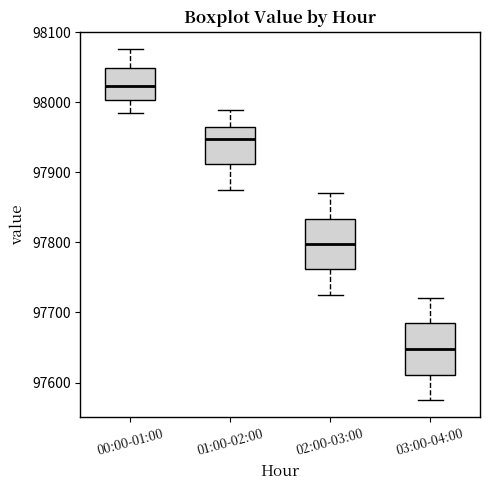

Reading left to right, read every box against the y-axis: the position of its median line, the range the box covers, and the ends of its whiskers. The values are not printed on the chart, so give them approximately, as read against the axis.

00:00-01:00: median 98020, box 98000 to 98050, whiskers 97990 to 98080
01:00-02:00: median 97950, box 97910 to 97970, whiskers 97880 to 97990
02:00-03:00: median 97800, box 97760 to 97830, whiskers 97730 to 97870
03:00-04:00: median 97650, box 97610 to 97680, whiskers 97580 to 97720